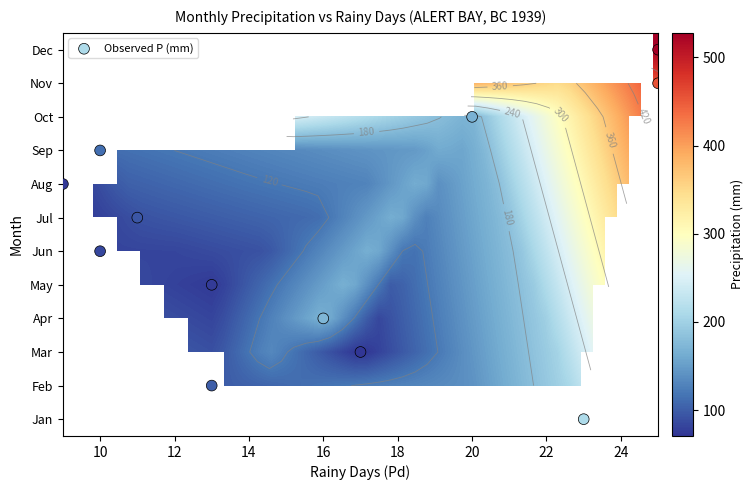

Reading left to right, extract all data points from this chart.

1=209.8	2=97.7	3=68.8	4=170.4	5=74.1	6=82.0	7=92.3	8=70.6	9=111.4	10=166.1	11=454.9	12=527.8